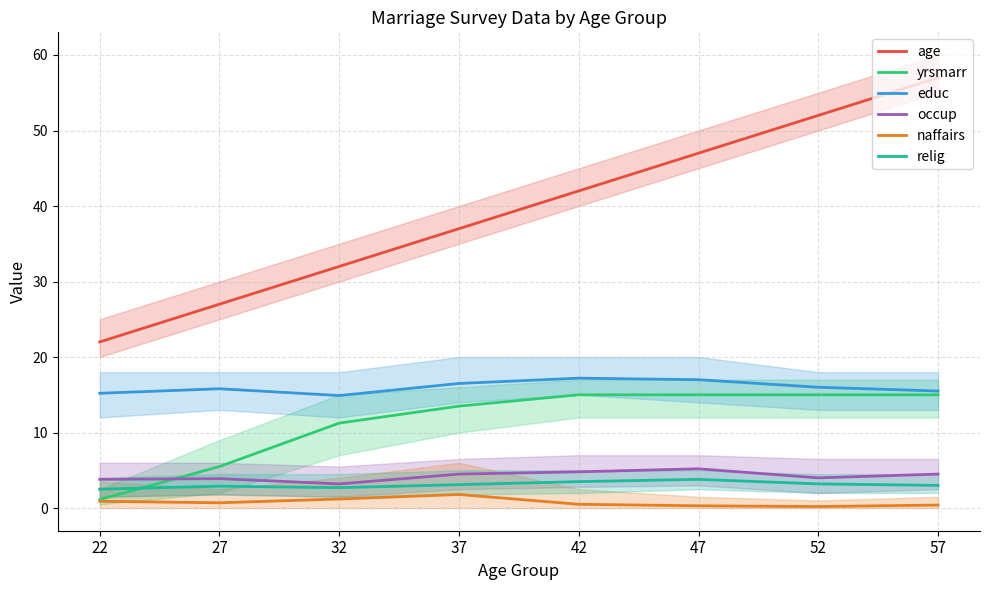

Does the chart display data point markers on the line(s)?

No